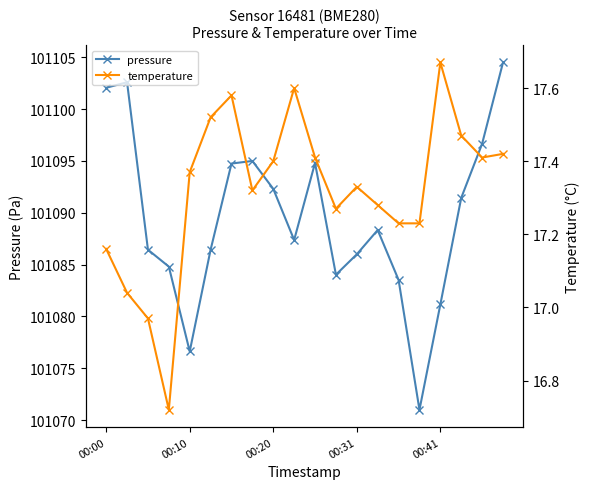

Which category has the highest value across all series?

19